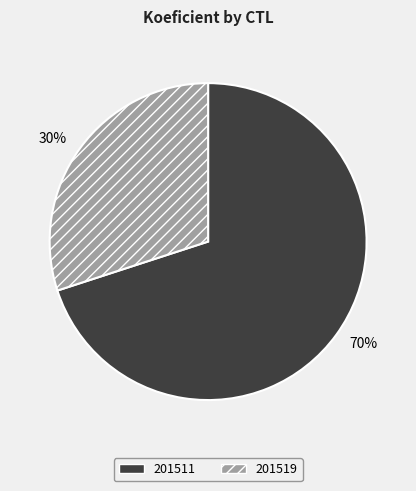

To the nearest percent, what is the difference between the 201519 and 201511 slice percentages?

40%